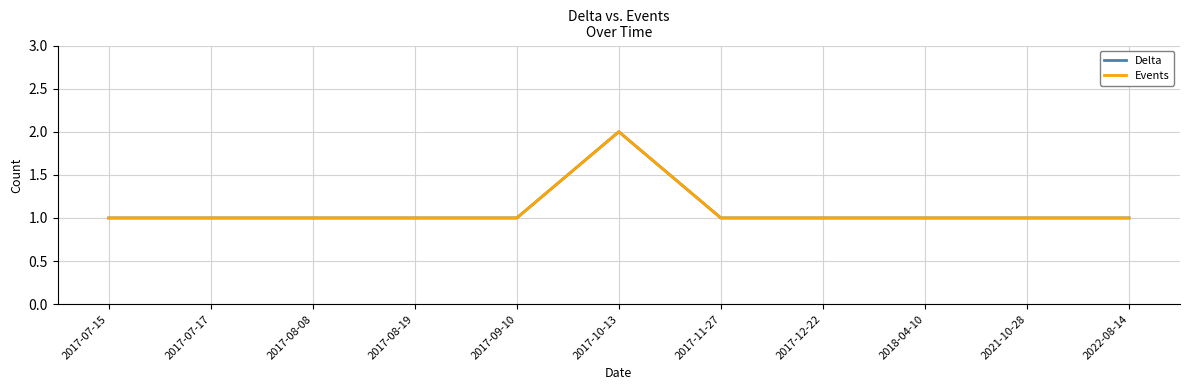

Does the chart have visible grid lines?

Yes